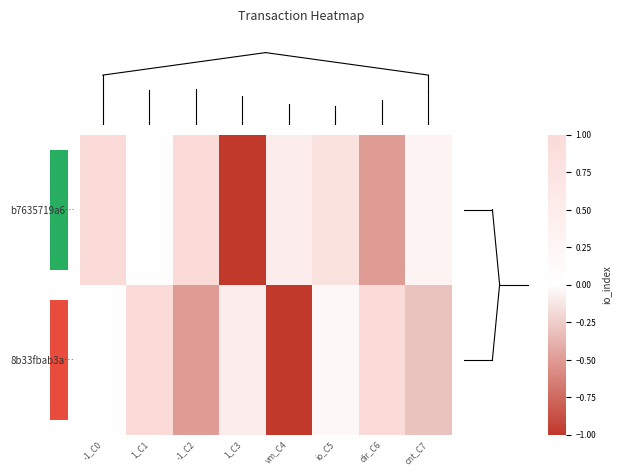

Which series has the widest spread of values?

b7635719a6…